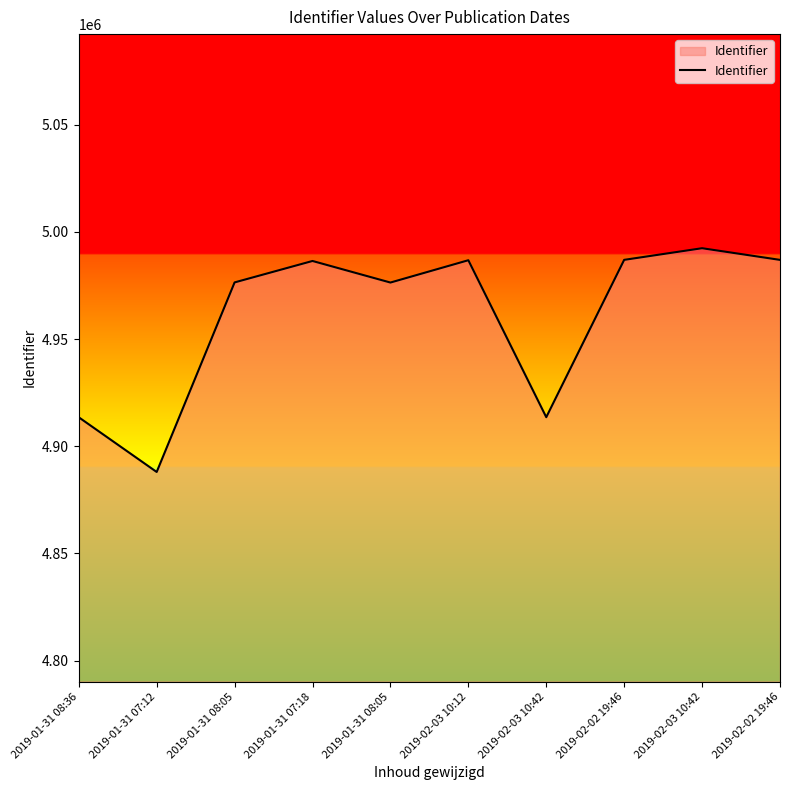

What is the difference between the second highest and second lowest values?

73415